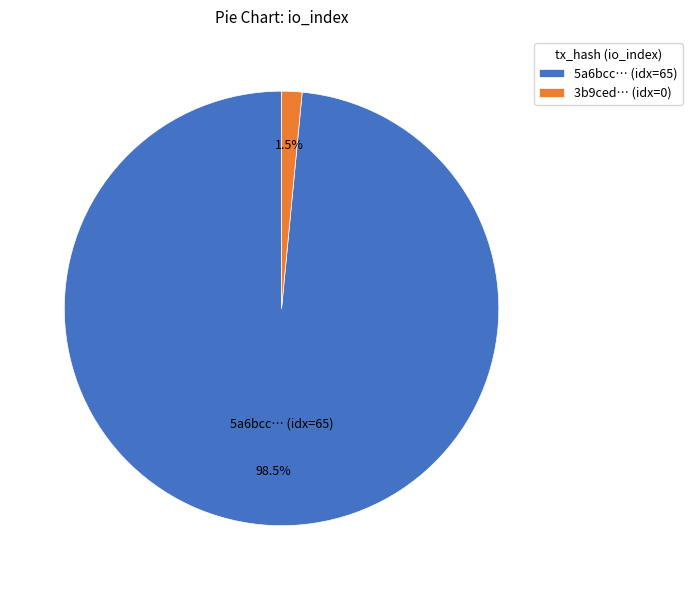

Which category has the smallest portion of the pie?

3b9ced… (idx=0)